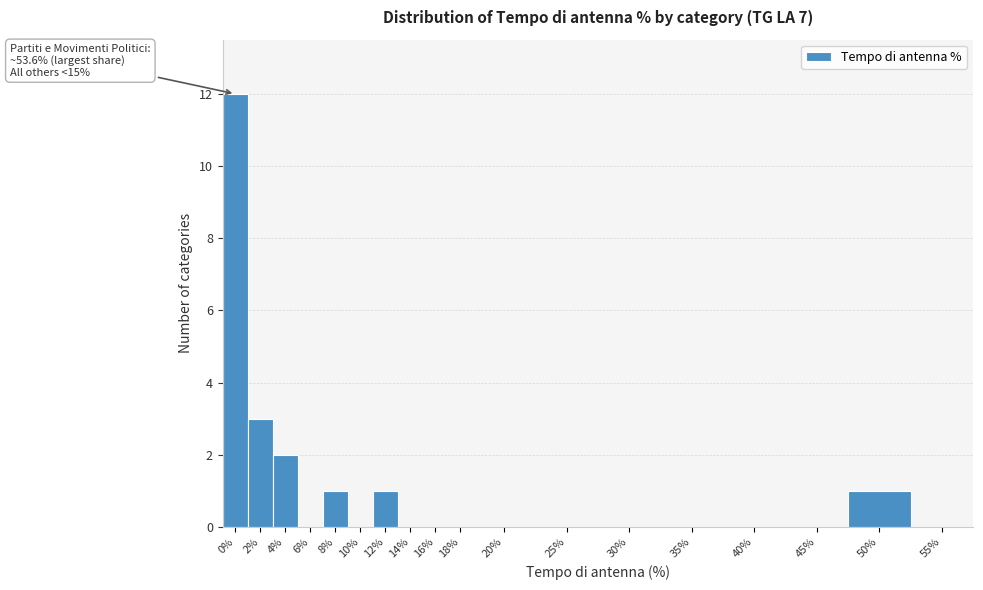

Reading left to right, what are all the values shown in this chart?

0%=12	2%=3	4%=2	6%=0	8%=1	10%=0	12%=1	14%=0	16%=0	18%=0	20%=0	25%=0	30%=0	35%=0	40%=0	45%=0	50%=1	55%=0